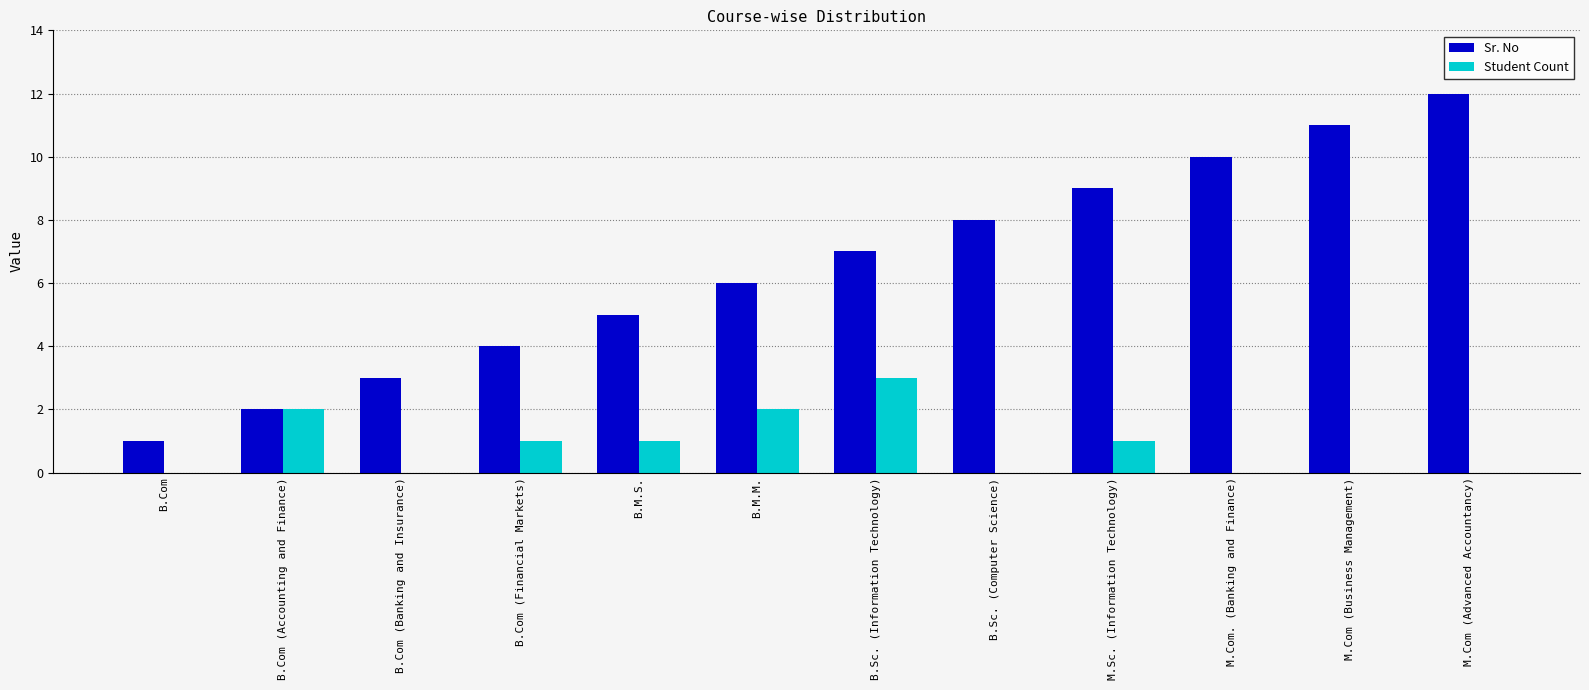

What is the sum of the Sr. No values at B.Com and B.Com (Accounting and Finance)?

3